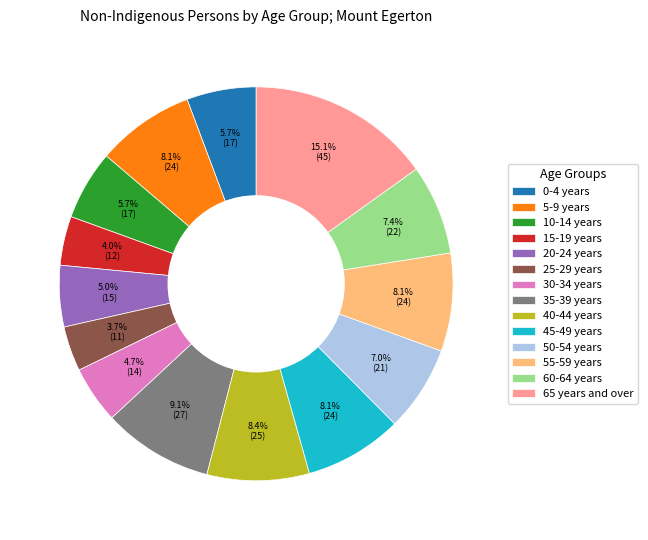

Between 55-59 years and 20-24 years, which is larger?

55-59 years